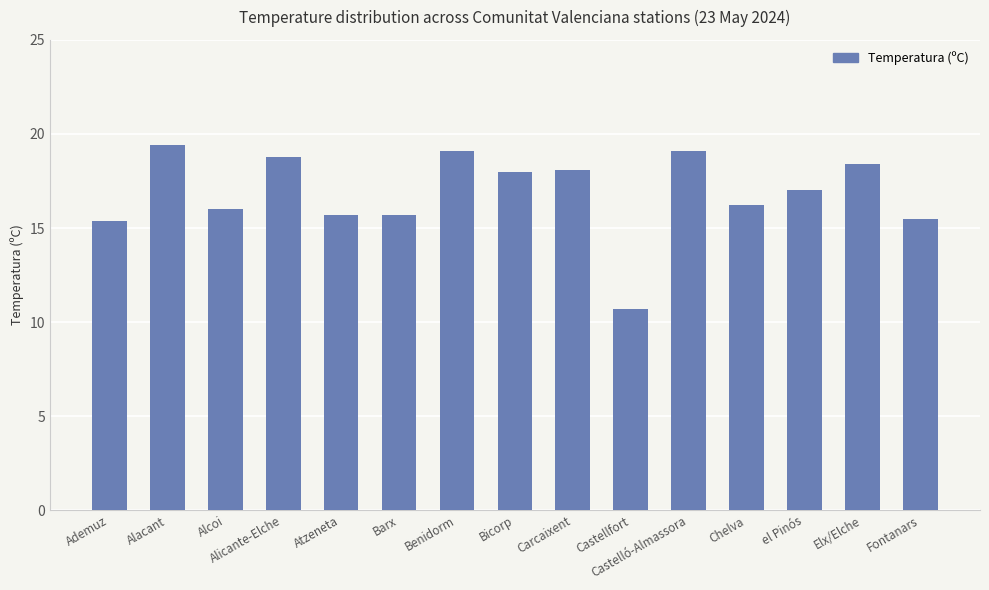

What is the difference between the maximum and minimum values?

8.7